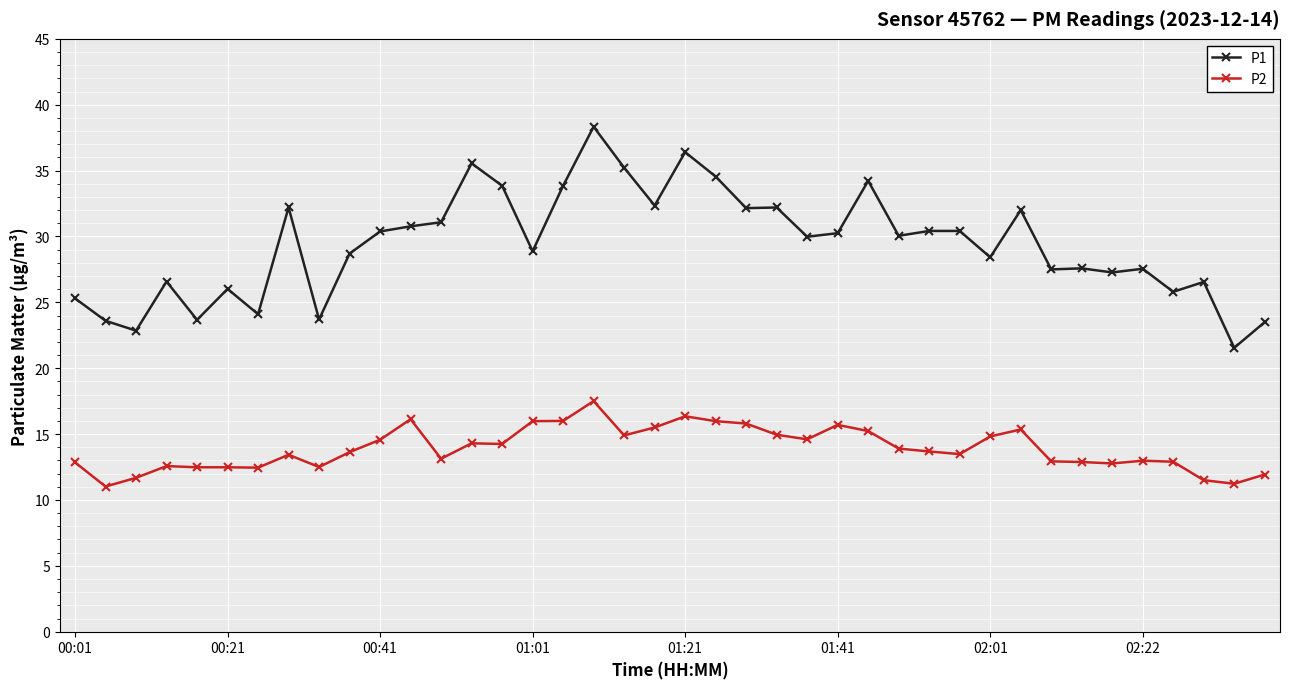

True or false: P1 has more than 0 interior local peaks.

True